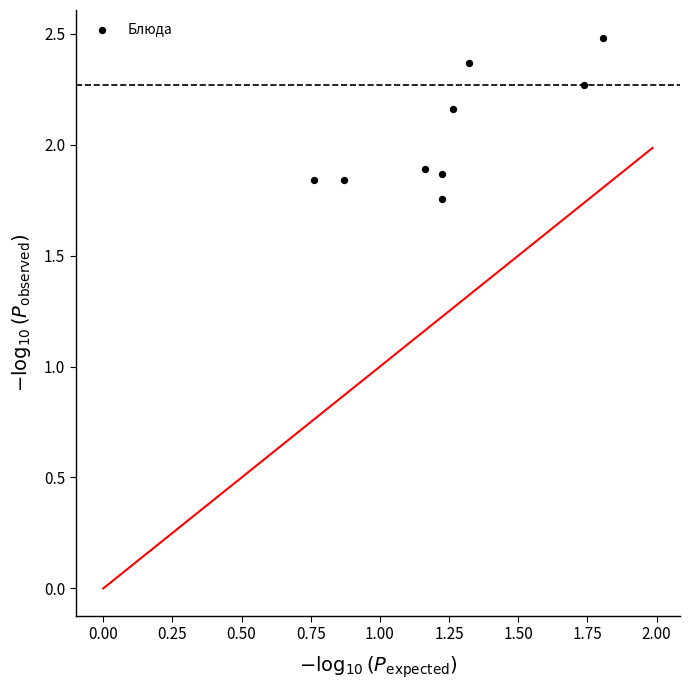

What is the range of Y values (max minus min)?

0.7